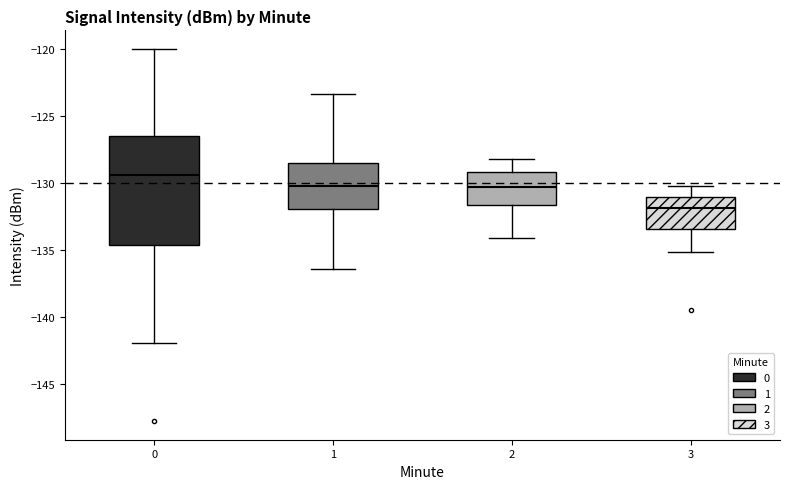

Where is the upper edge of the box at x = 0 on the y-axis? The values are not printed on the chart, so give them approximately, as read against the axis.

-126.5